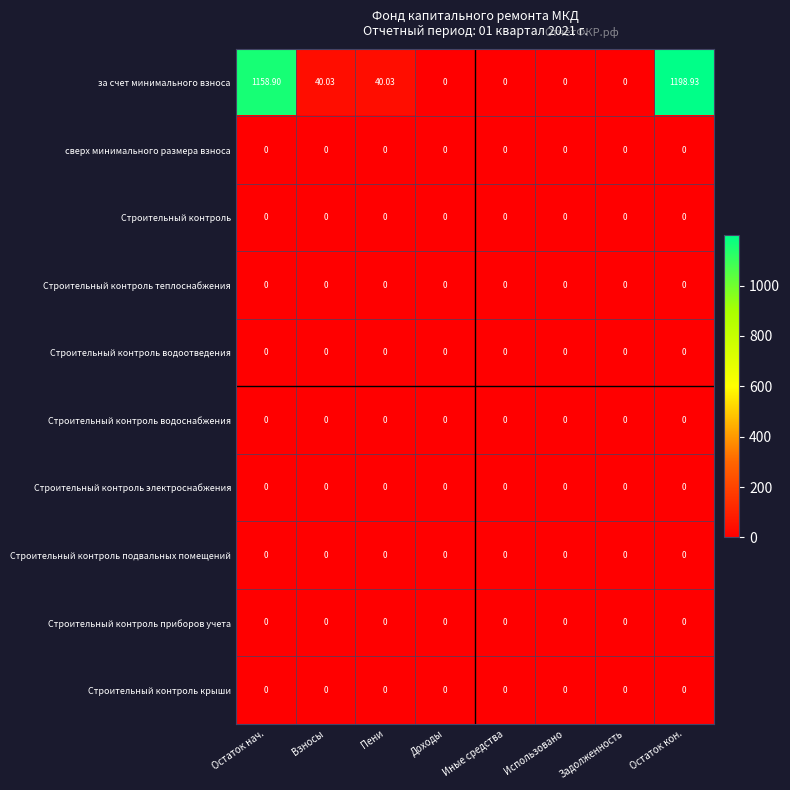

Is the value of за счет минимального взноса at Взносы greater than the value of Строительный контроль водоснабжения at Доходы?

Yes